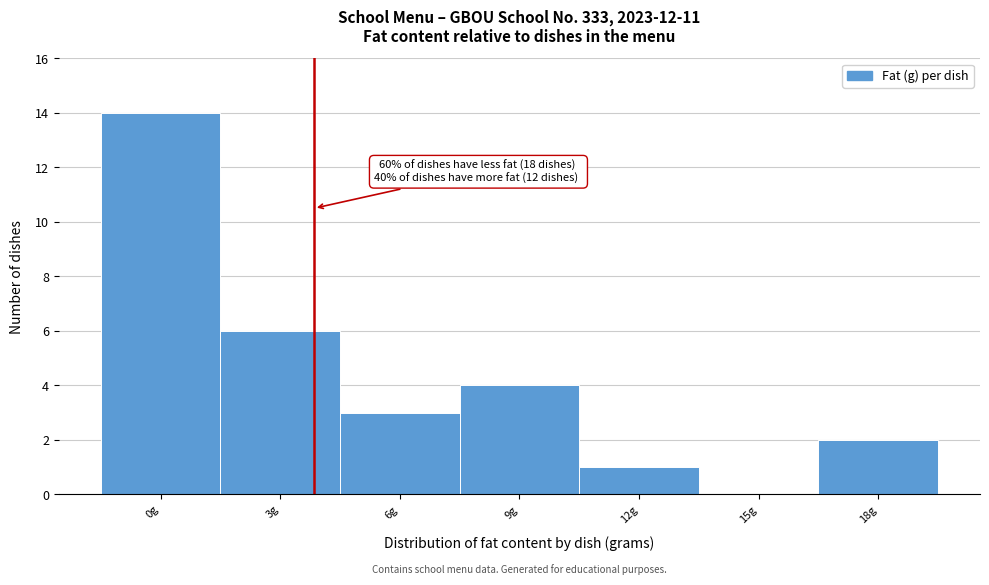

Reading left to right, list all the values displayed in this chart.

0g=14	3g=6	6g=3	9g=4	12g=1	15g=0	18g=2